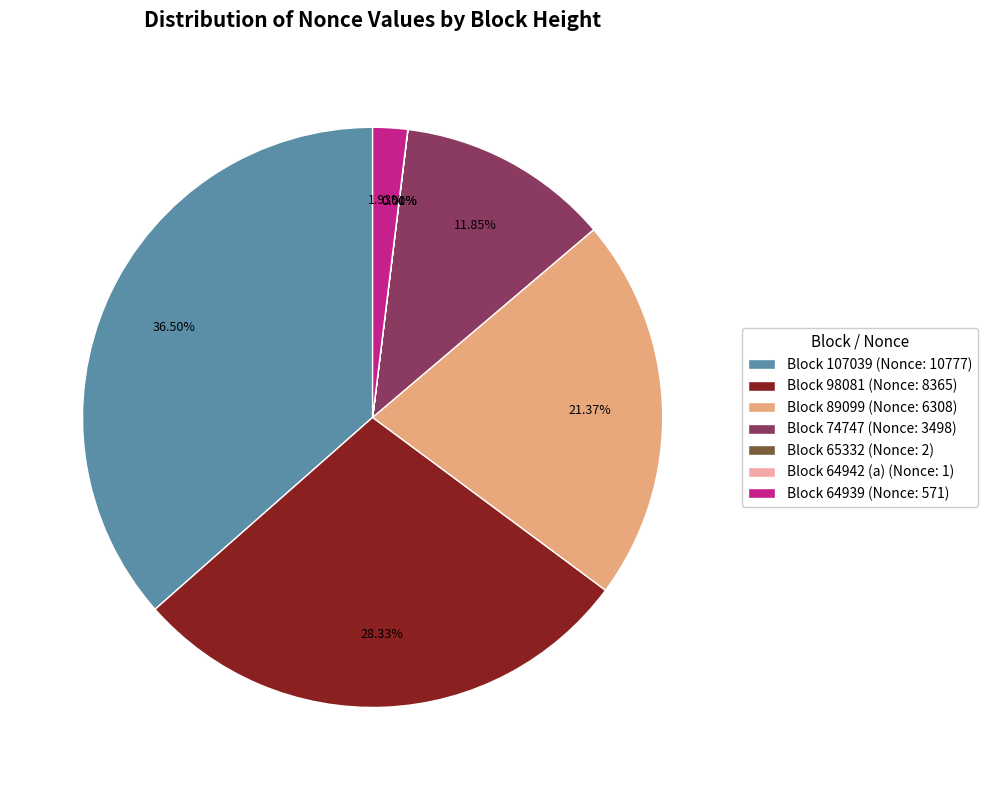

Which has a higher value, Block 64939 (Nonce: 571) or Block 107039 (Nonce: 10777)?

Block 107039 (Nonce: 10777)